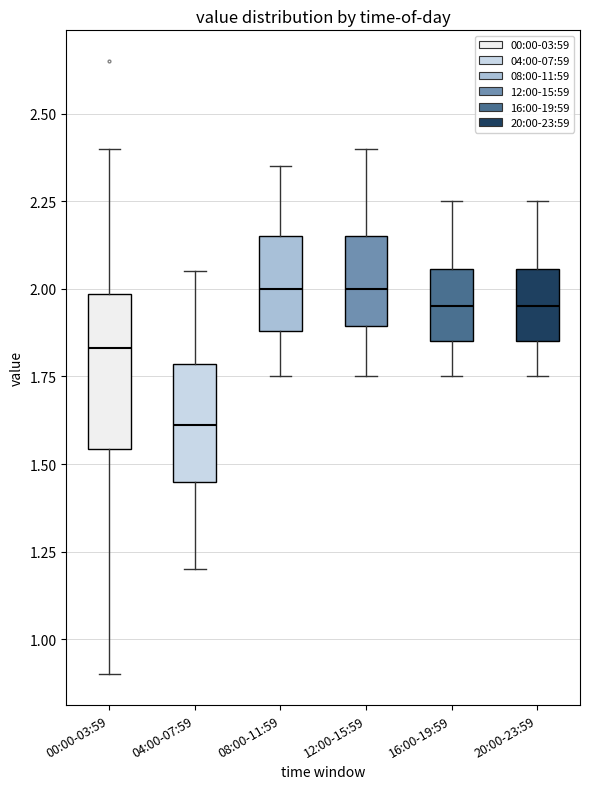

Reading left to right, read every box against the y-axis: the position of its median line, the range the box covers, and the ends of its whiskers. The values are not printed on the chart, so give them approximately, as read against the axis.

00:00-03:59: median 1.85, box 1.55 to 2.00, whiskers 0.90 to 2.40
04:00-07:59: median 1.60, box 1.45 to 1.80, whiskers 1.20 to 2.05
08:00-11:59: median 2.00, box 1.90 to 2.15, whiskers 1.75 to 2.35
12:00-15:59: median 2.00, box 1.90 to 2.15, whiskers 1.75 to 2.40
16:00-19:59: median 1.95, box 1.85 to 2.05, whiskers 1.75 to 2.25
20:00-23:59: median 1.95, box 1.85 to 2.05, whiskers 1.75 to 2.25